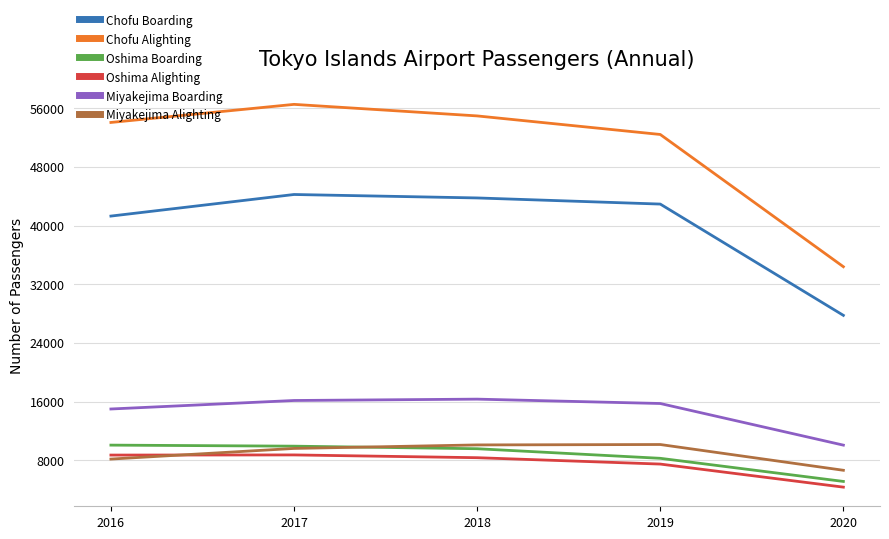

Which series has the largest total across all categories?

Chofu Alighting